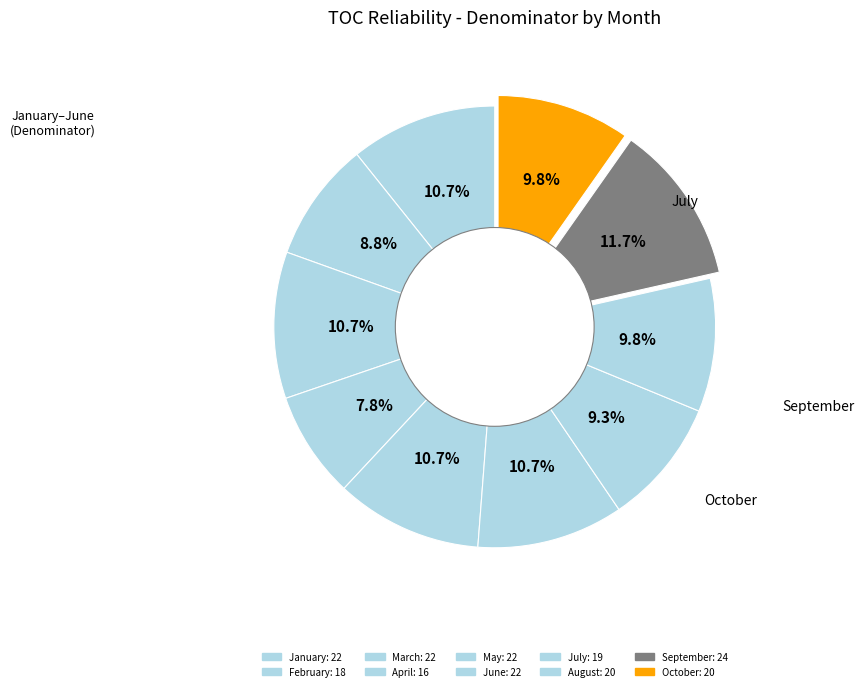

Is the sum of July and February greater than half?

No